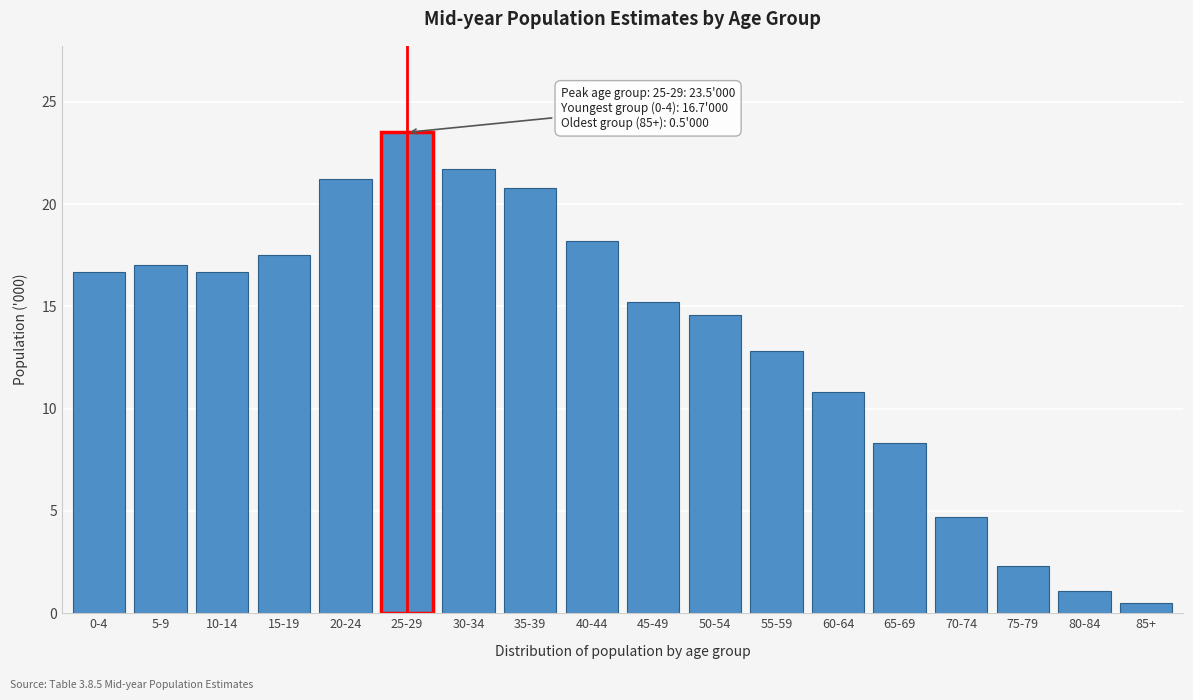

Reading left to right, what are all the values shown in this chart?

16.7	17.0	16.7	17.5	21.2	23.5	21.7	20.8	18.2	15.2	14.6	12.8	10.8	8.3	4.7	2.3	1.1	0.5